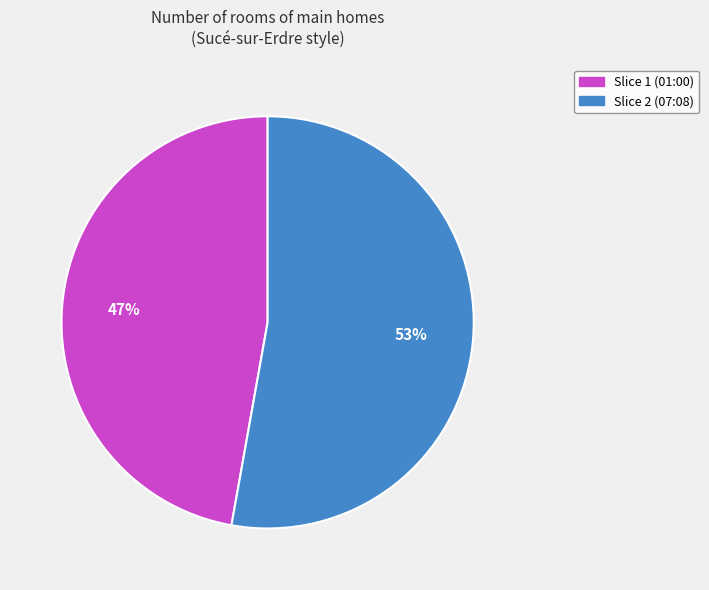

Does any single category account for the majority?

Yes